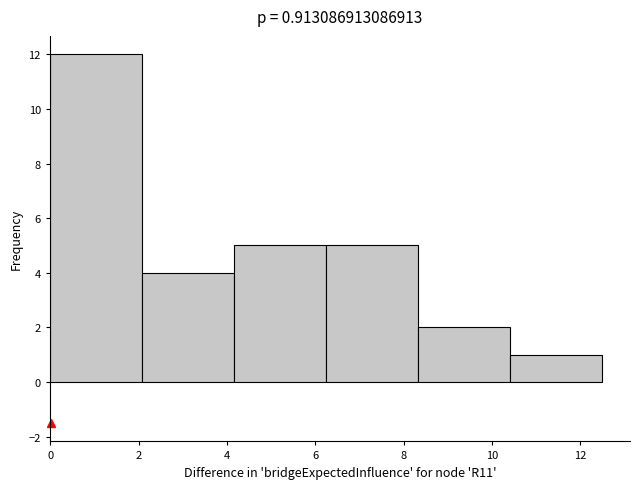

Reading left to right, list every bar in this chart as the range it spans on the x-axis followed by its height. Neither the bar edges nor the heights are printed on the chart, so give them approximately, as read against the axes.

0.0 to 2.0: 12
2.0 to 4.2: 4
4.2 to 6.2: 5
6.2 to 8.4: 5
8.4 to 10.4: 2
10.4 to 12.6: 1